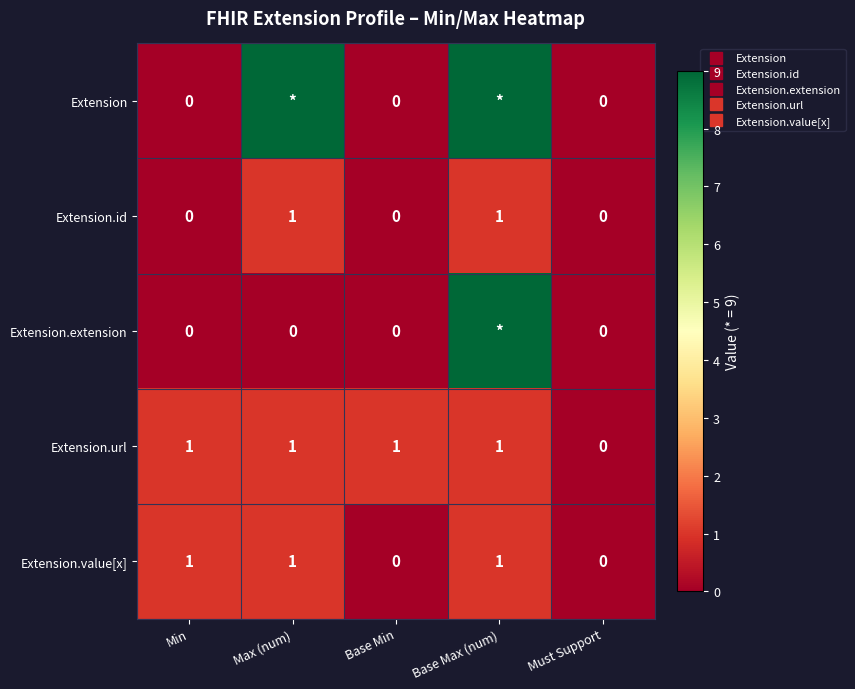

How many data points in Extension.url are less than 1?

1